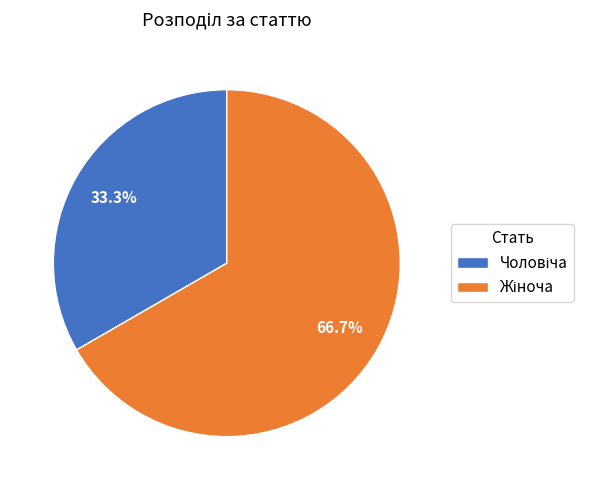

Does any single category account for the majority?

Yes